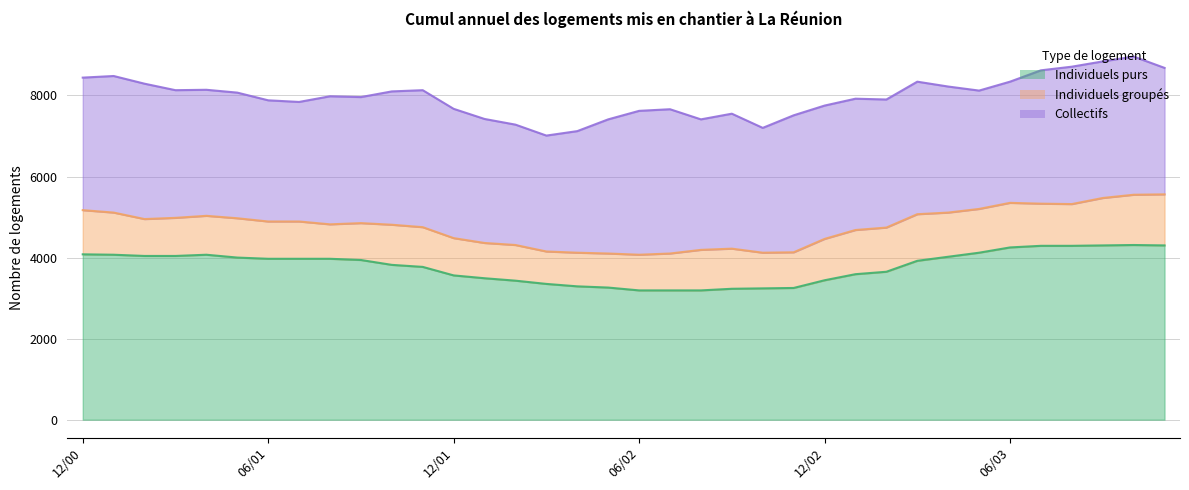

Between 200206 and 200304, which series saw the biggest shift?

Individuels purs